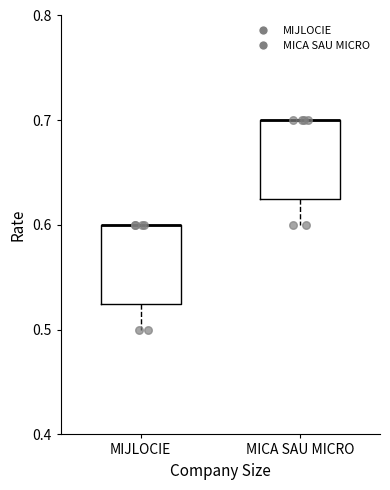

Where does the lower whisker of the box for MIJLOCIE end on the y-axis? The values are not printed on the chart, so give them approximately, as read against the axis.

0.50